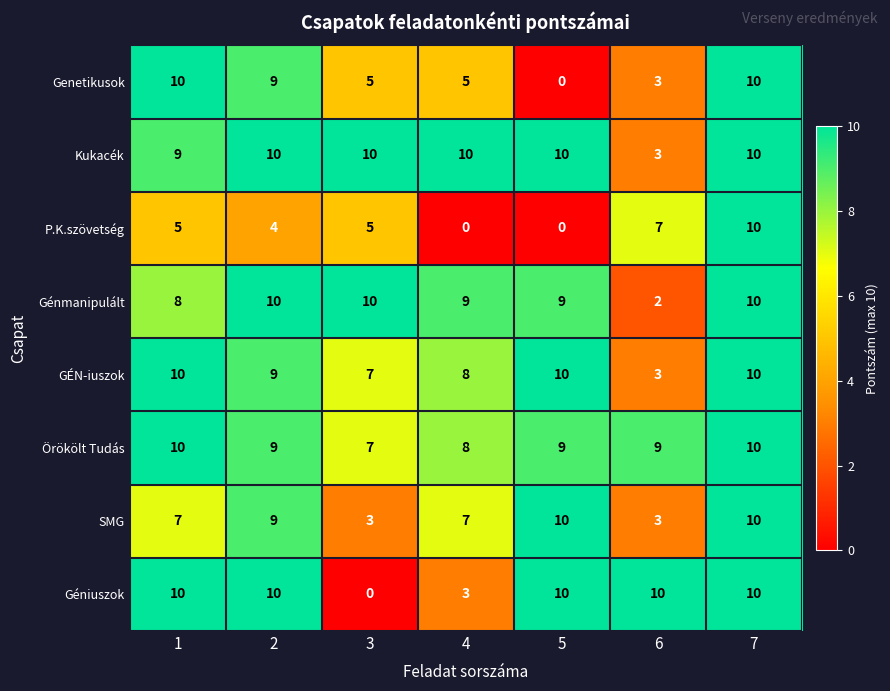

What is the difference between the maximum and minimum values in the P.K.szövetség series?

10